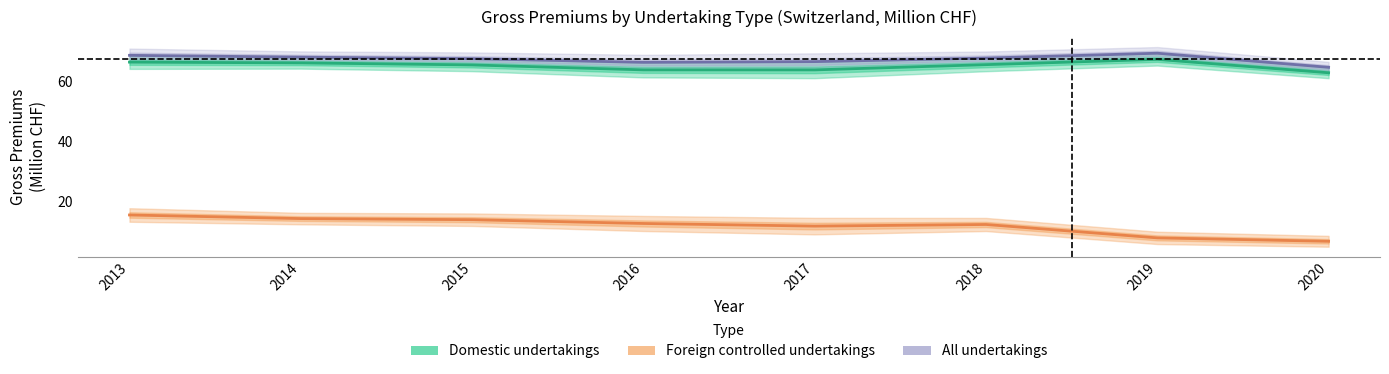

What is the difference between the maximum and second lowest values in the Foreign controlled undertakings series?

7.7